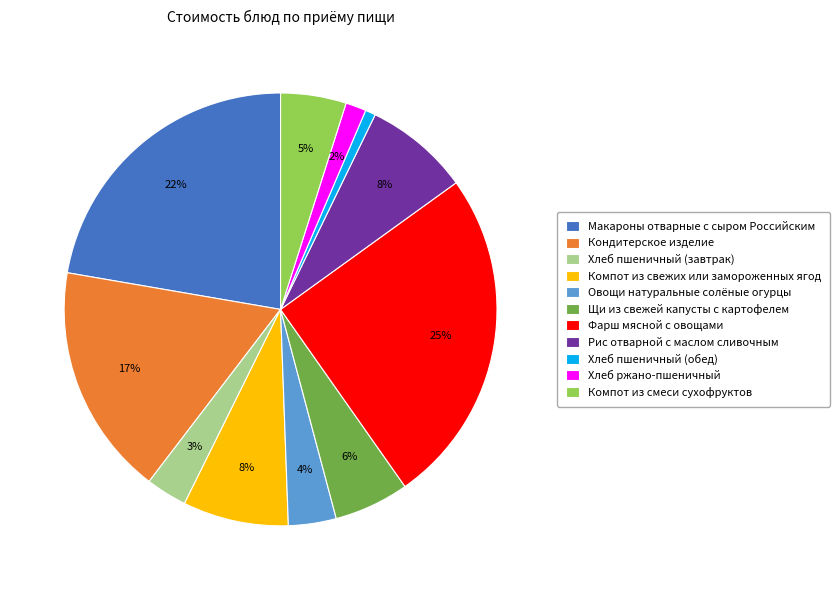

Count the number of slices in the pie.

11